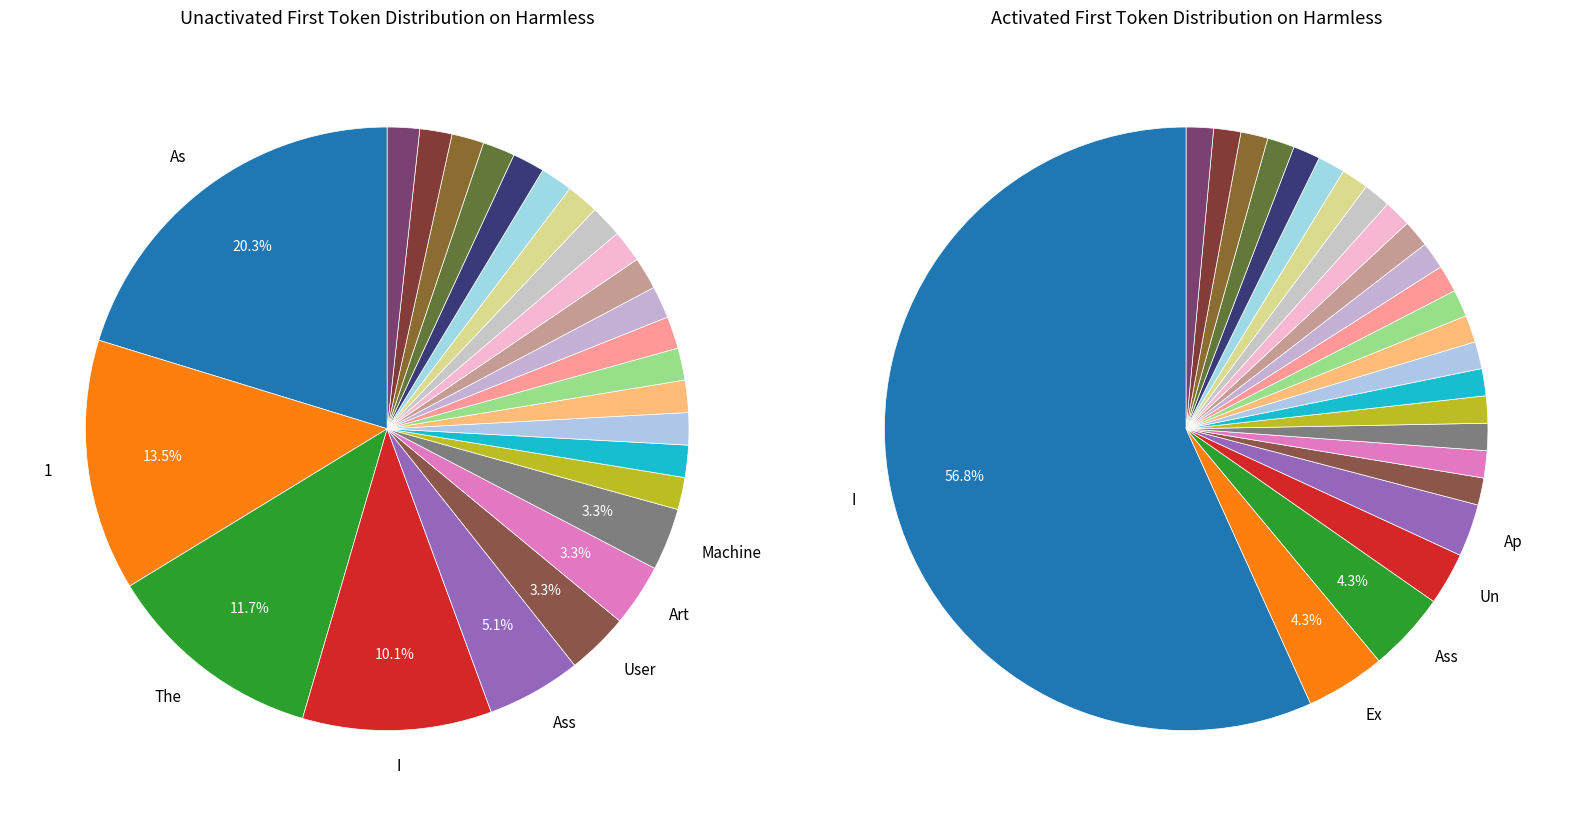

Is it true that 12 is 11% of the pie?

False